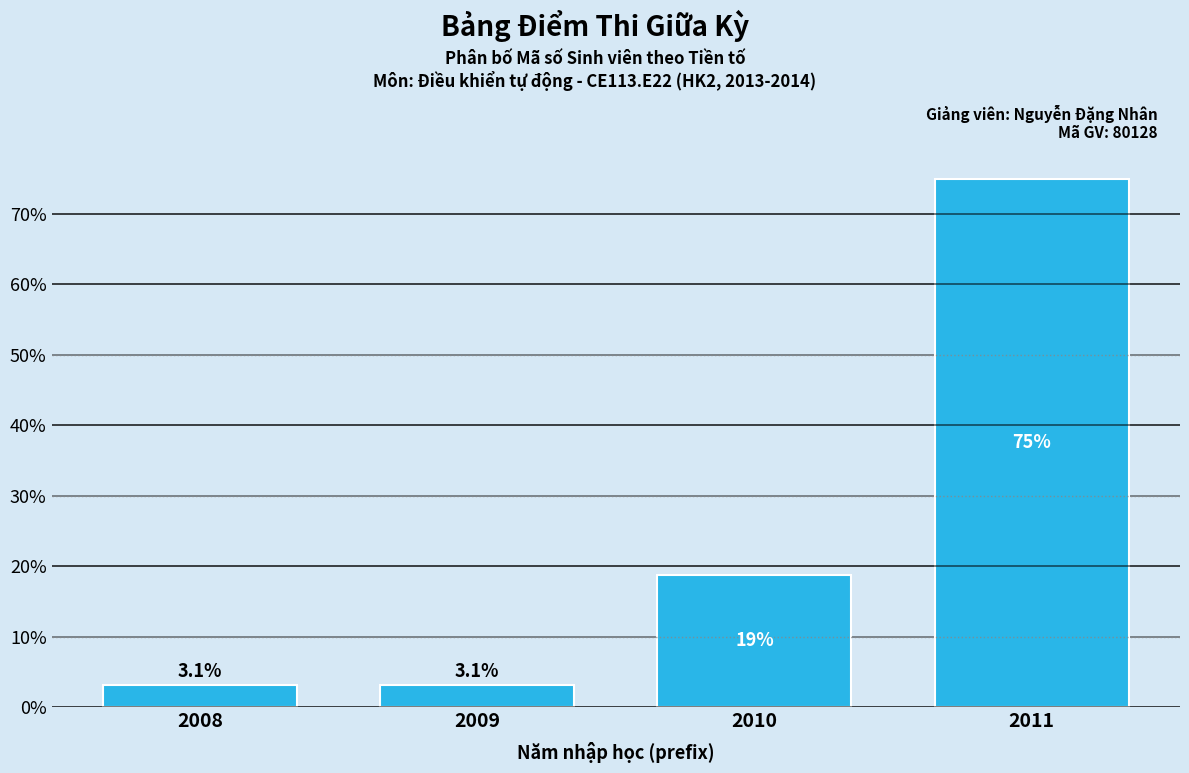

Reading right to left, list all the values displayed in this chart.

75.0	18.8	3.1	3.1